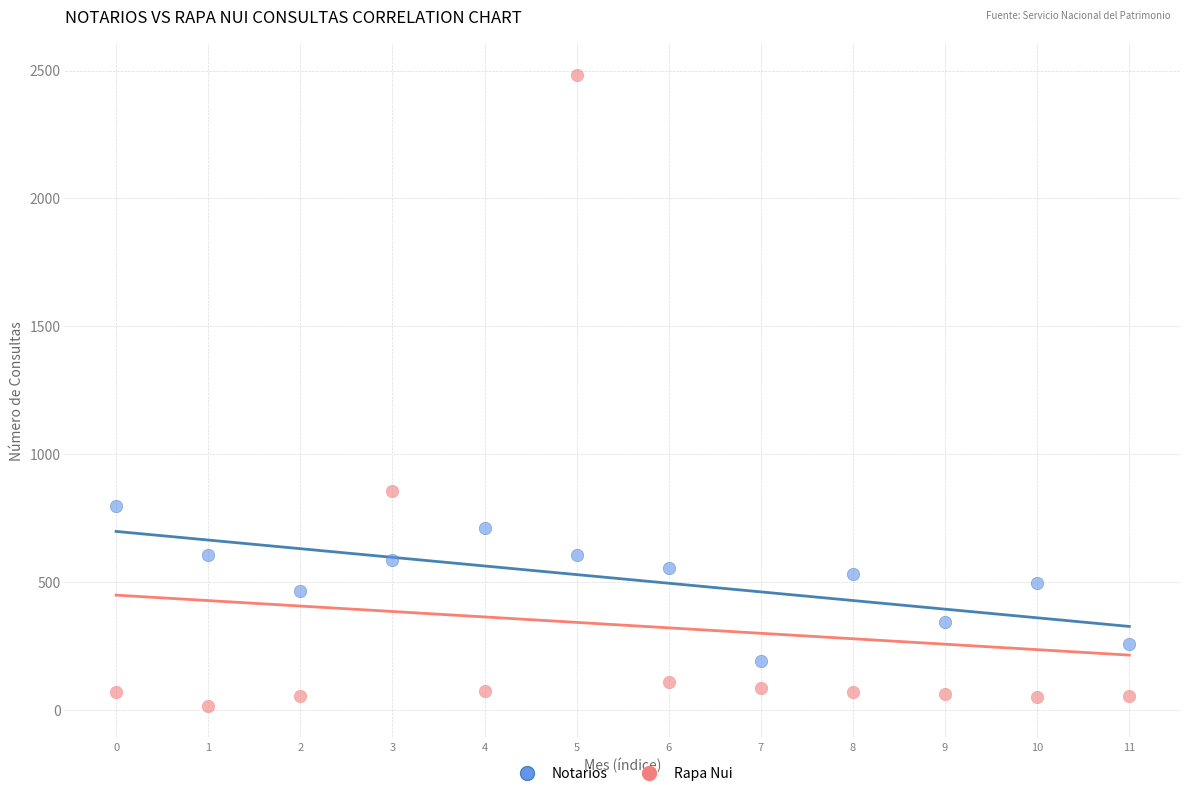

Across all series, what Y value is closest to 1249?

855